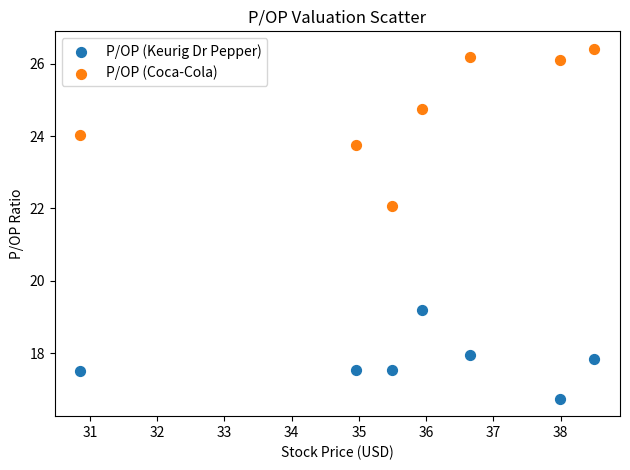

What are all the series names shown in the legend?

P/OP (Keurig Dr Pepper), P/OP (Coca-Cola)